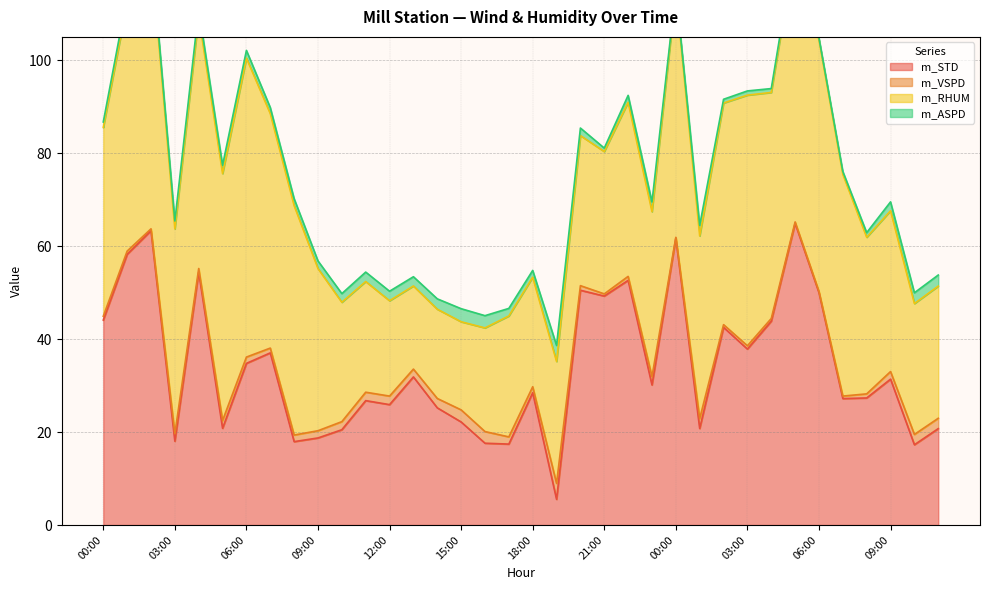

True or false: m_RHUM and m_STD intersect in this chart.

True